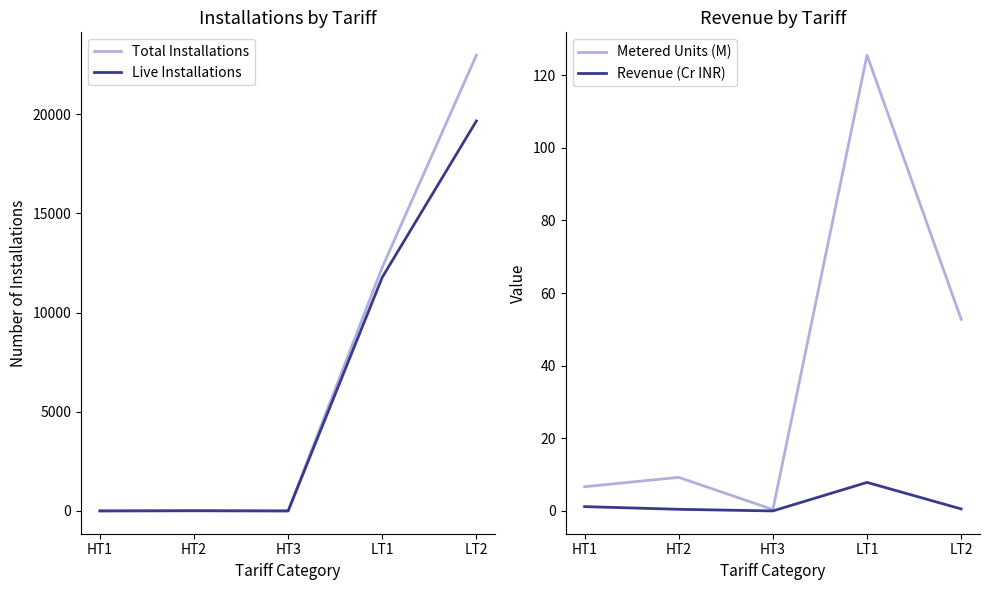

Where is the first local maximum for Metered Units (M)?

HT2